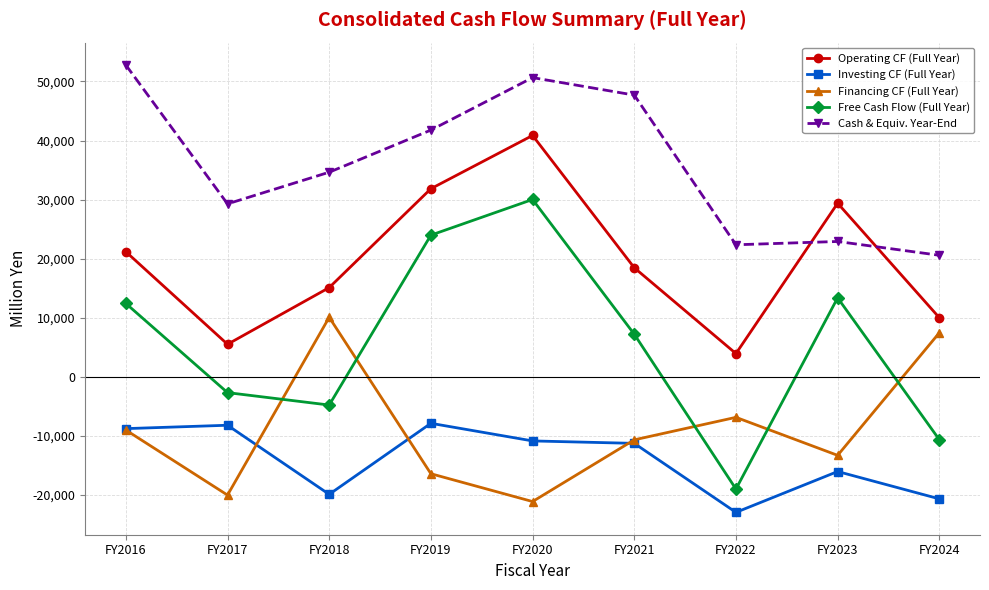

The value of Free Cash Flow (Full Year) at FY2019 is 15638. True or false?

False